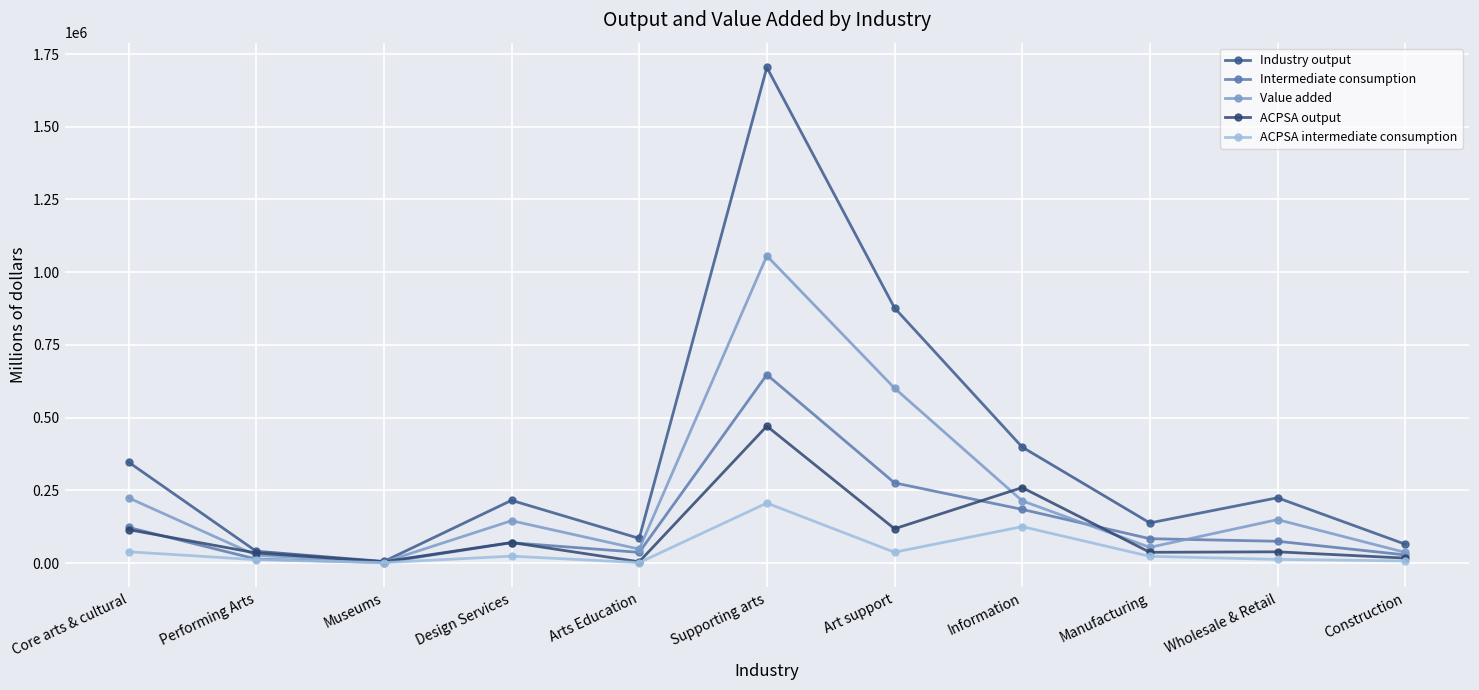

How many distinct data groups are displayed?

5